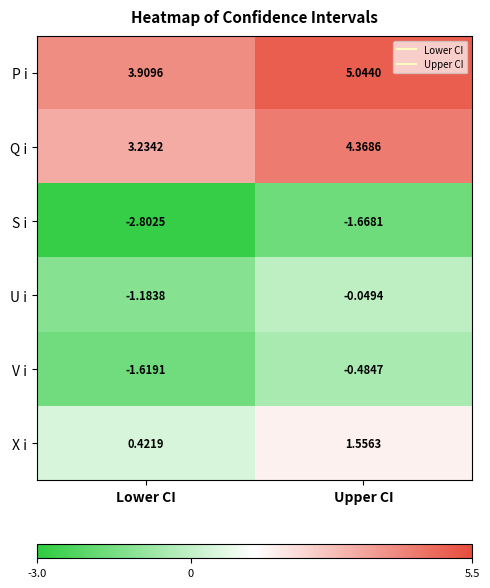

List the series in order of their peak value, lowest first.

S i, V i, U i, X i, Q i, P i